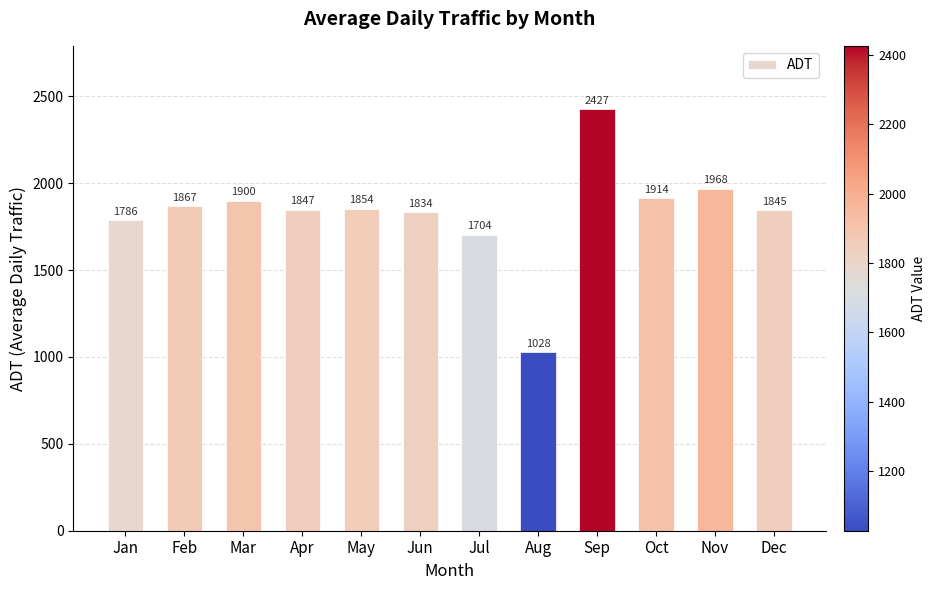

Is it true that the value at Oct is 2625.3?

False